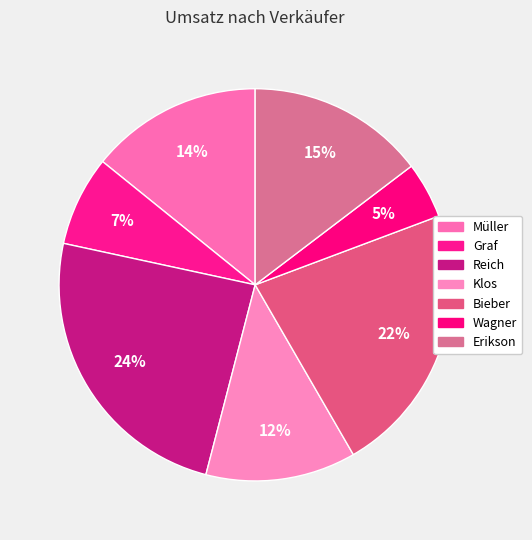

How many slices are in this pie chart?

7